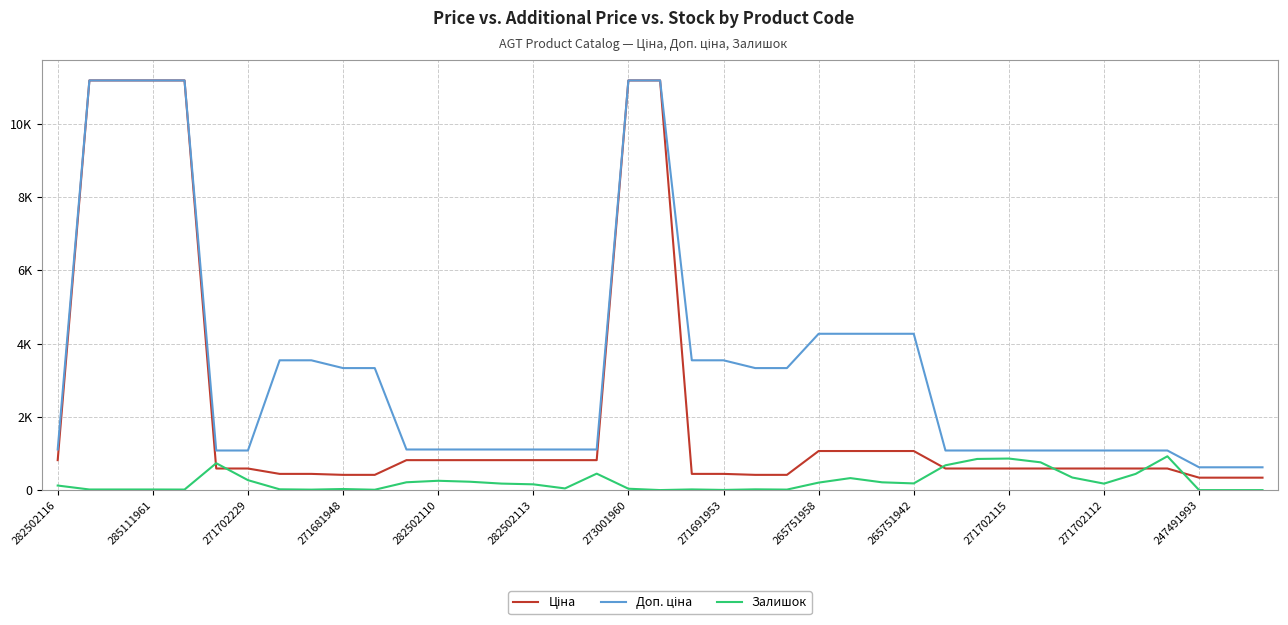

Does the chart have visible grid lines?

Yes